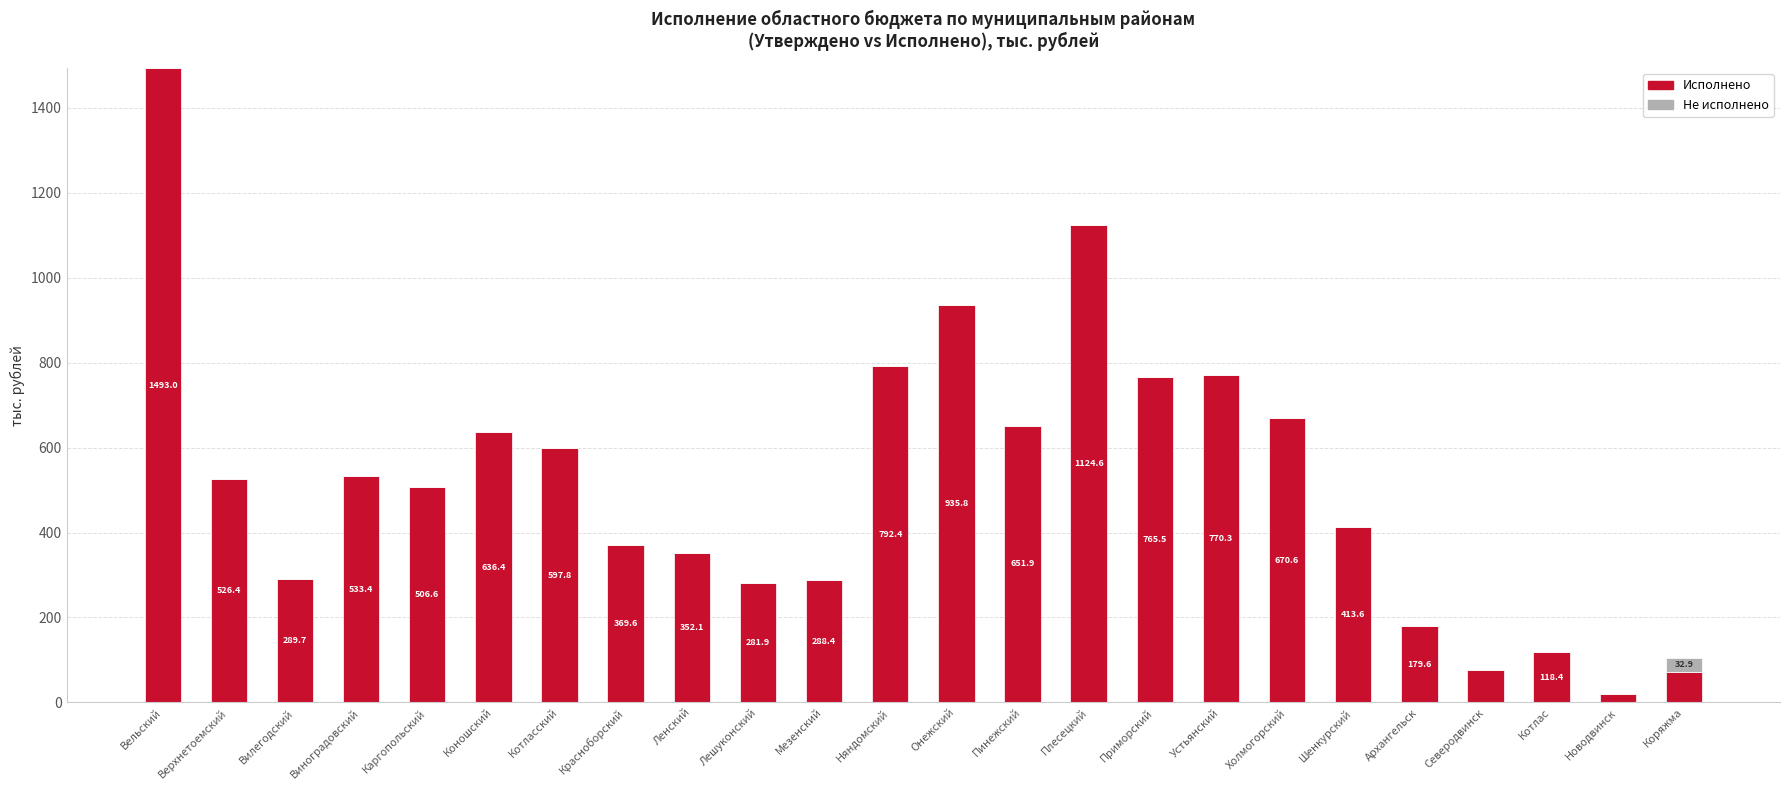

What is the total value across all series at Северодвинск?

77.5